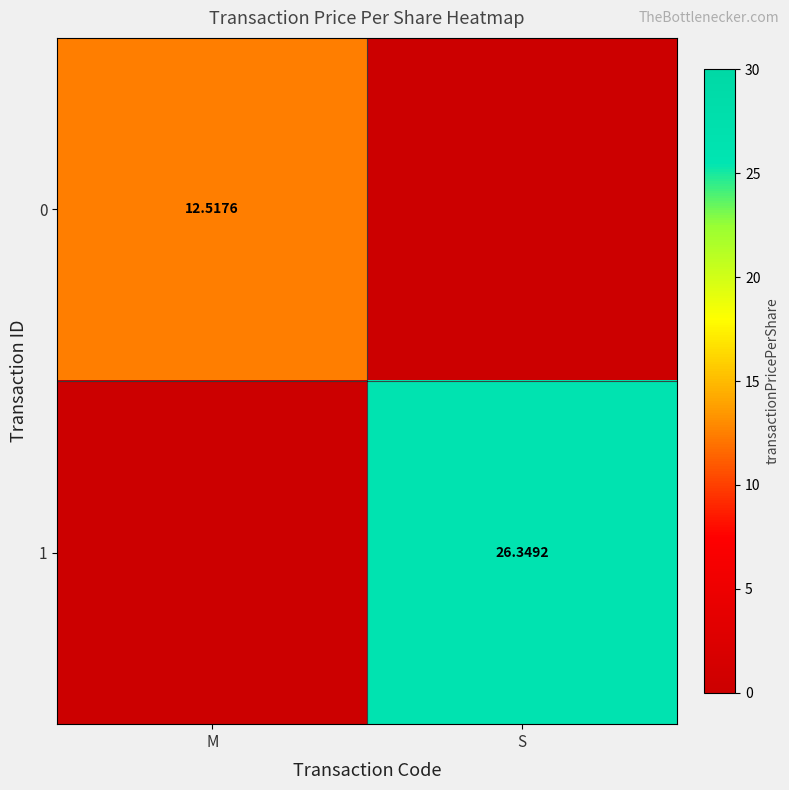

Count the number of data series in this chart.

2